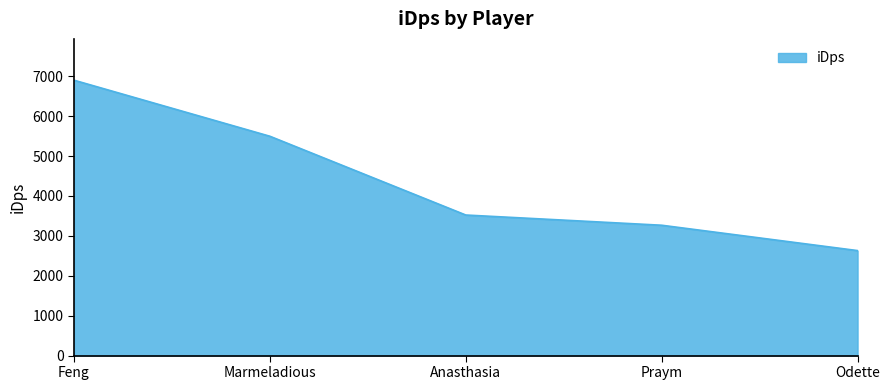

Is it true that the value at Marmeladious is 5494.9?

True